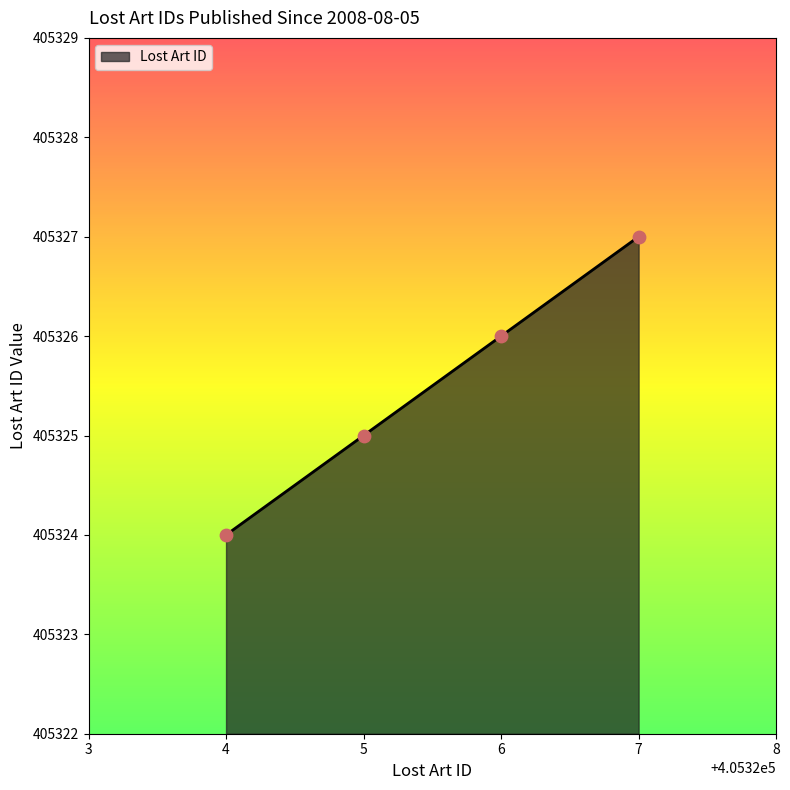

What is the change in value from 5 to 6?

+1